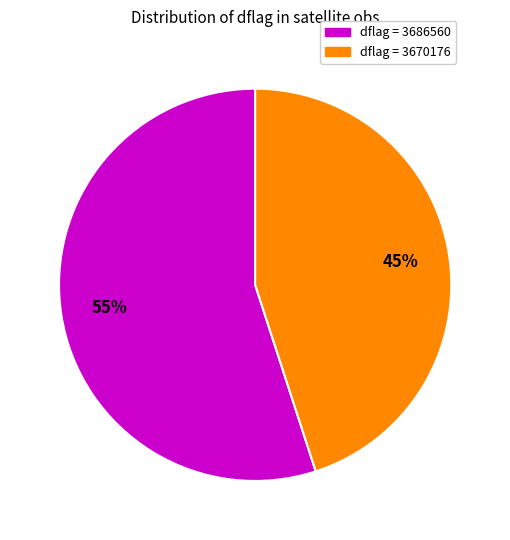

Is there a majority slice in this chart?

Yes